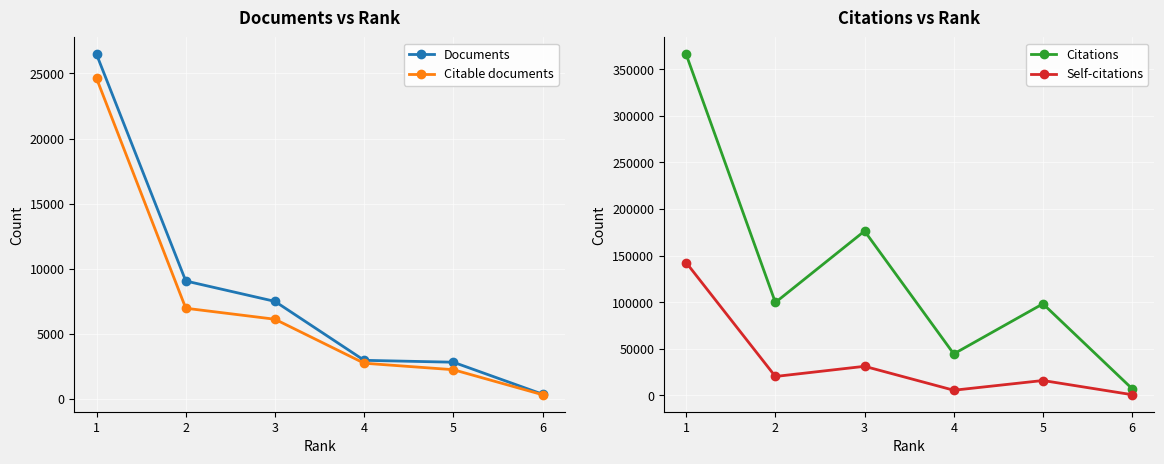

True or false: Self-citations and Citable documents cross at least once.

False